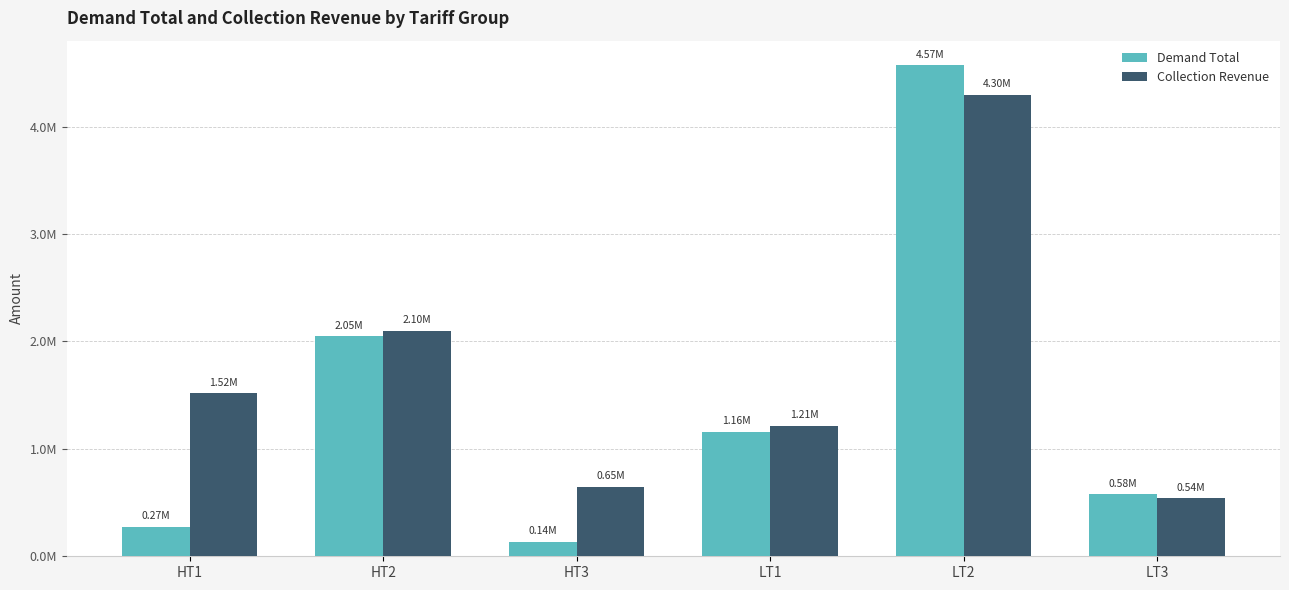

What is the total value across all series at LT2?

8868476.1